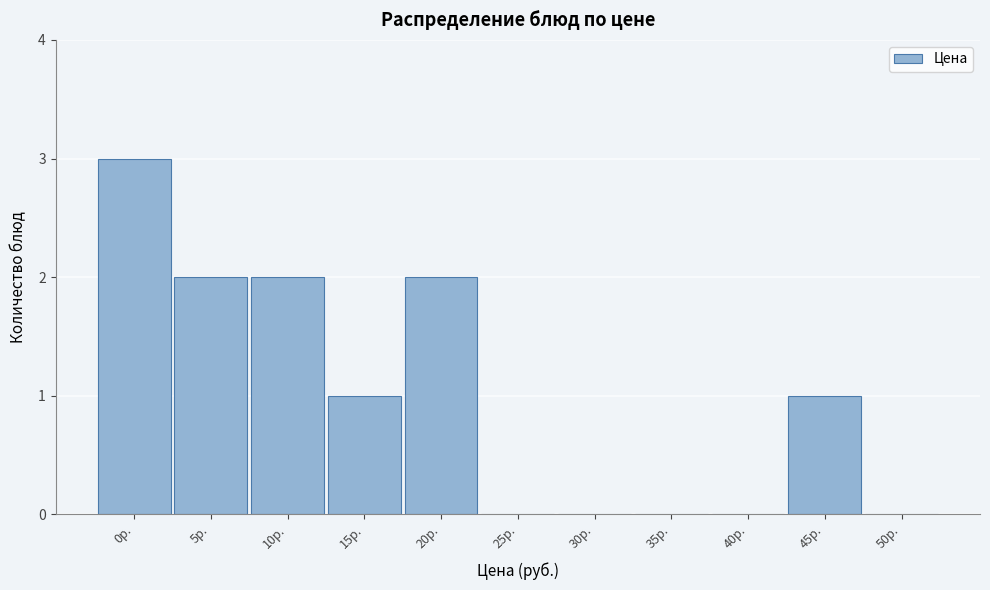

Reading left to right, what are all the values shown in this chart?

0р.=3	5р.=2	10р.=2	15р.=1	20р.=2	25р.=0	30р.=0	35р.=0	40р.=0	45р.=1	50р.=0